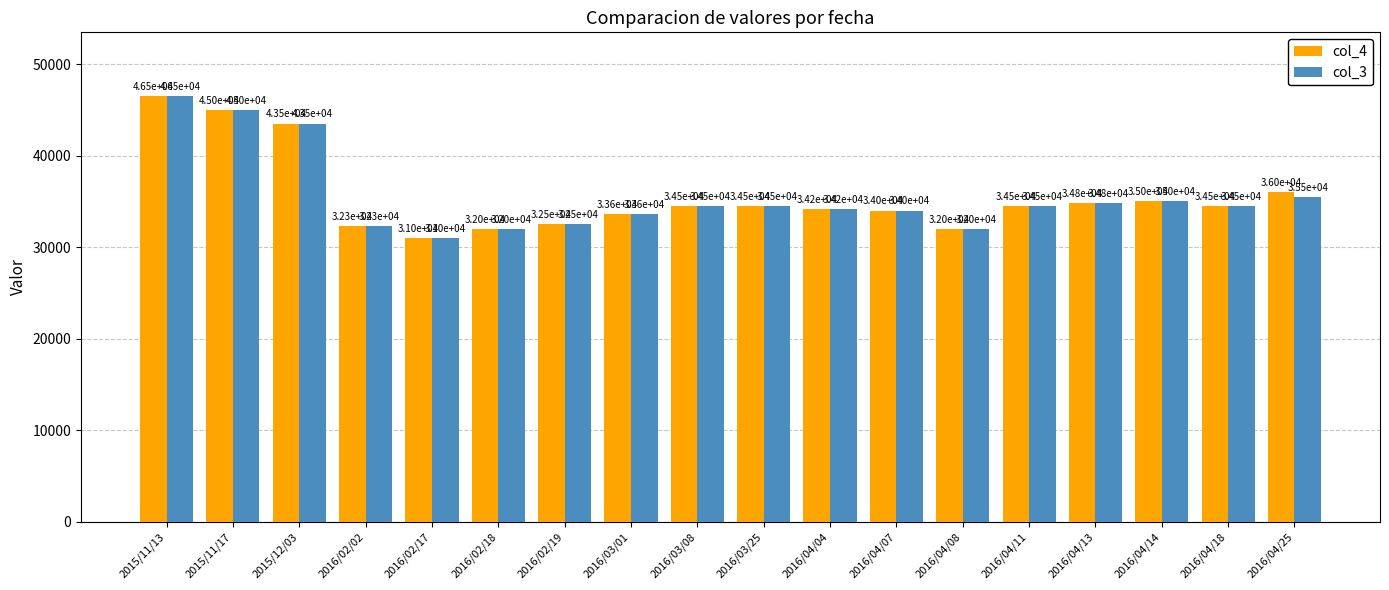

How many distinct data groups are displayed?

2